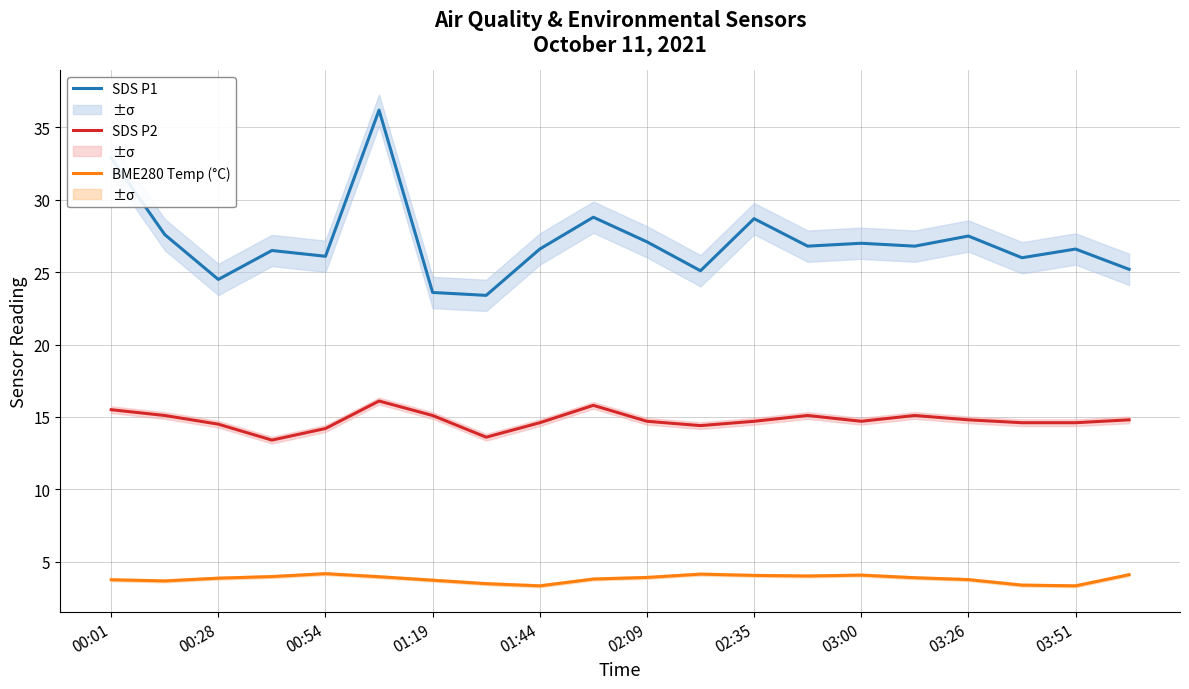

The value of SDS P2 at 00:54 is 4.5. True or false?

False